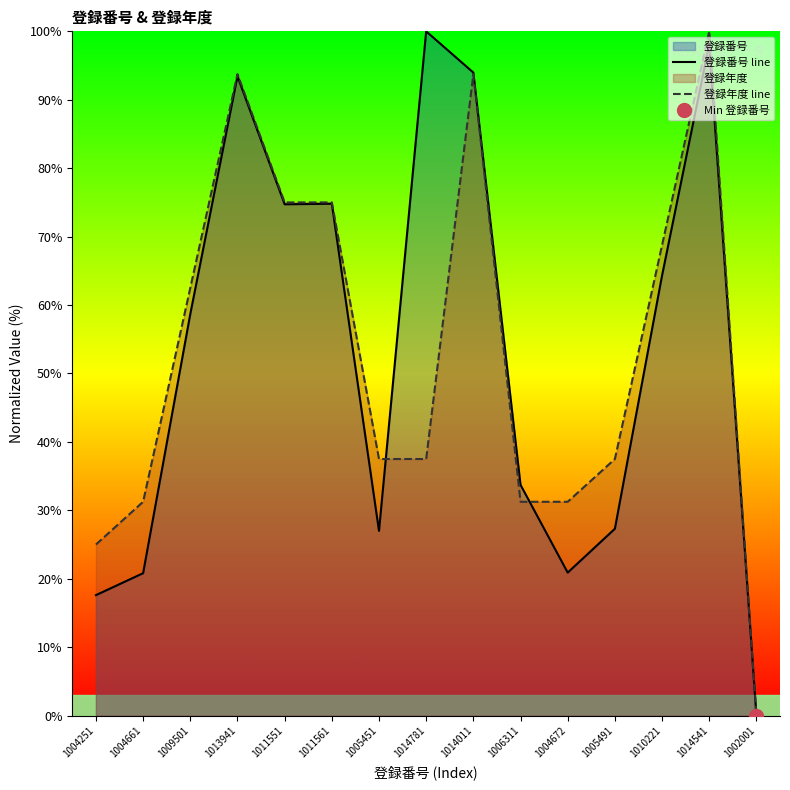

How many data points in 登録番号 line are less than 58?

7